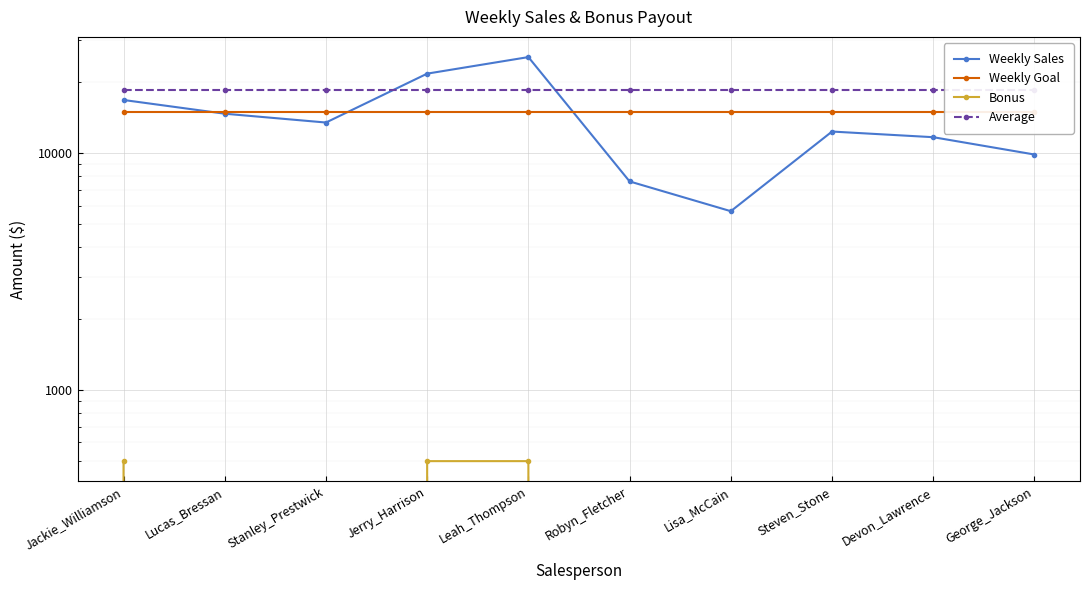

What is the difference between the maximum and minimum values in the Bonus series?

500.0